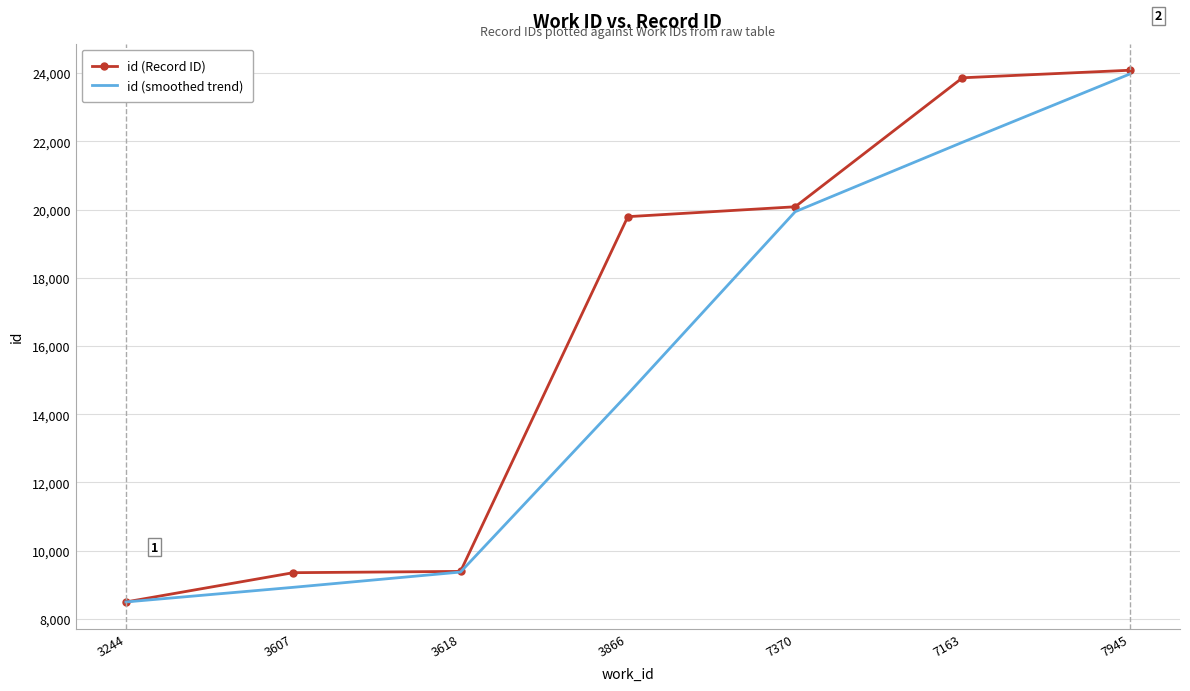

At how many categories does at least one series exceed 10460?

4